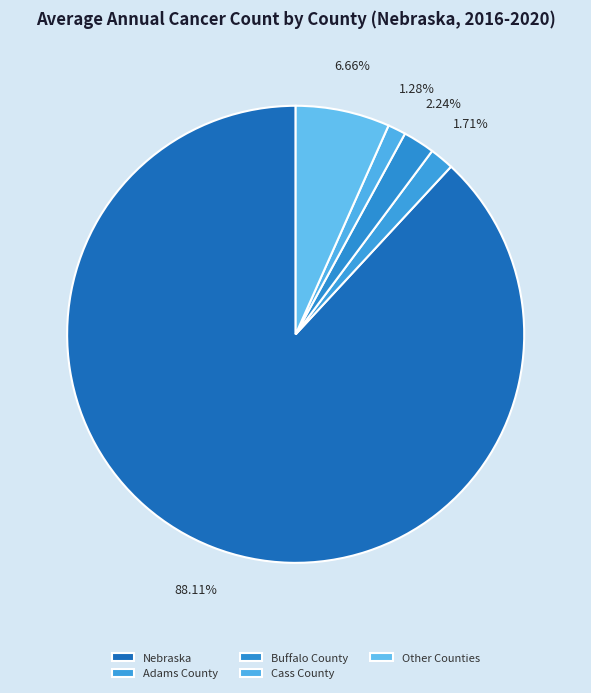

What is the majority slice?

Nebraska